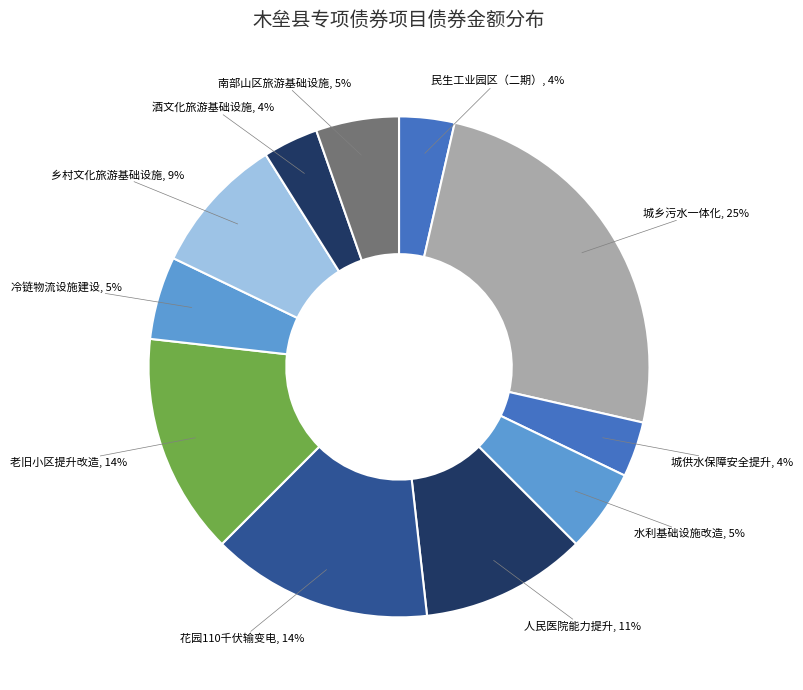

Does any single category account for the majority?

No